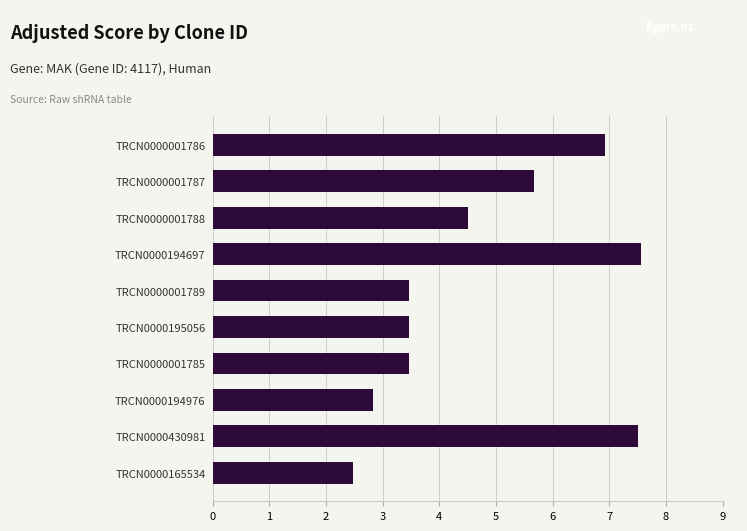

What is the sum of the values at TRCN0000194697 and TRCN0000195056?

11.0